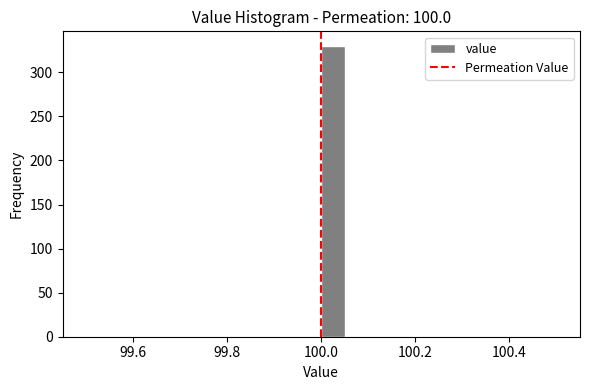

Read against the x-axis, roughly where is the centre of the tallest bar?

100.02